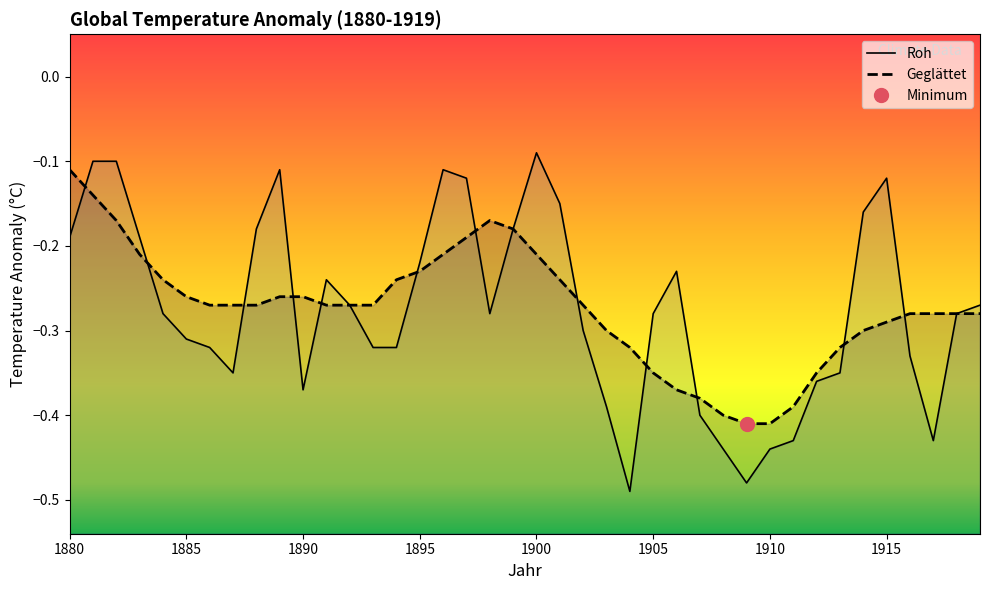

In Roh, how many points are higher than both neighbors (excluding endpoints)?

6